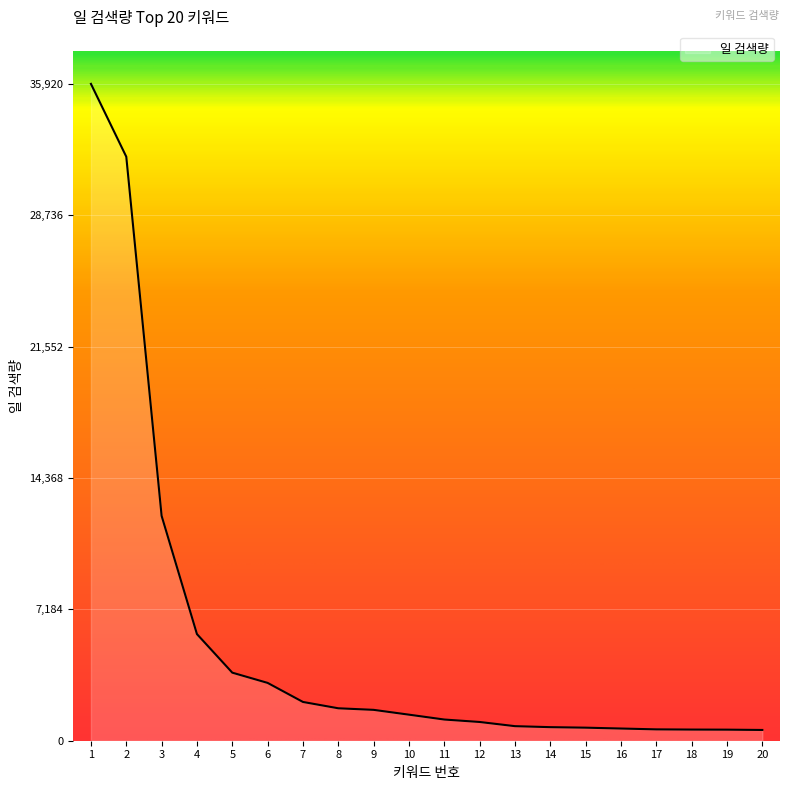

Approximately how many times larger is the value at 8 compared to 9?

1.1